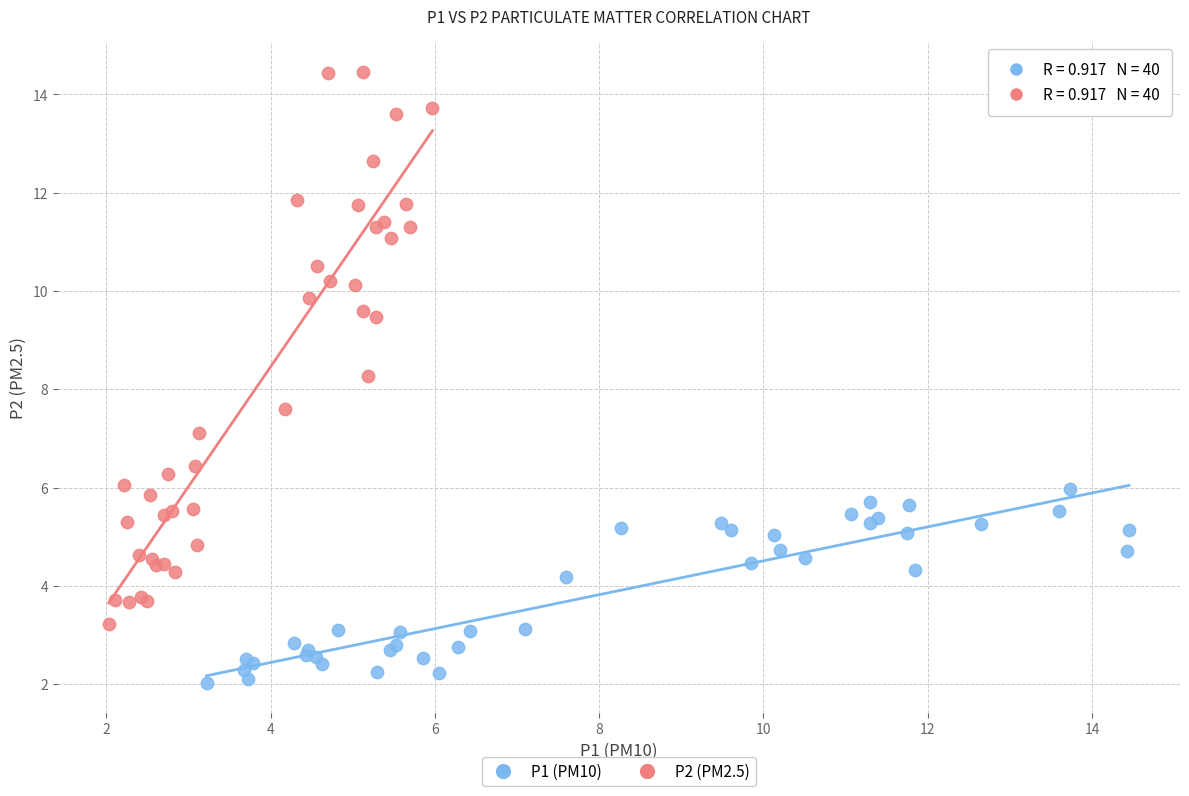

Which series reaches the minimum Y coordinate?

P1 (PM10)